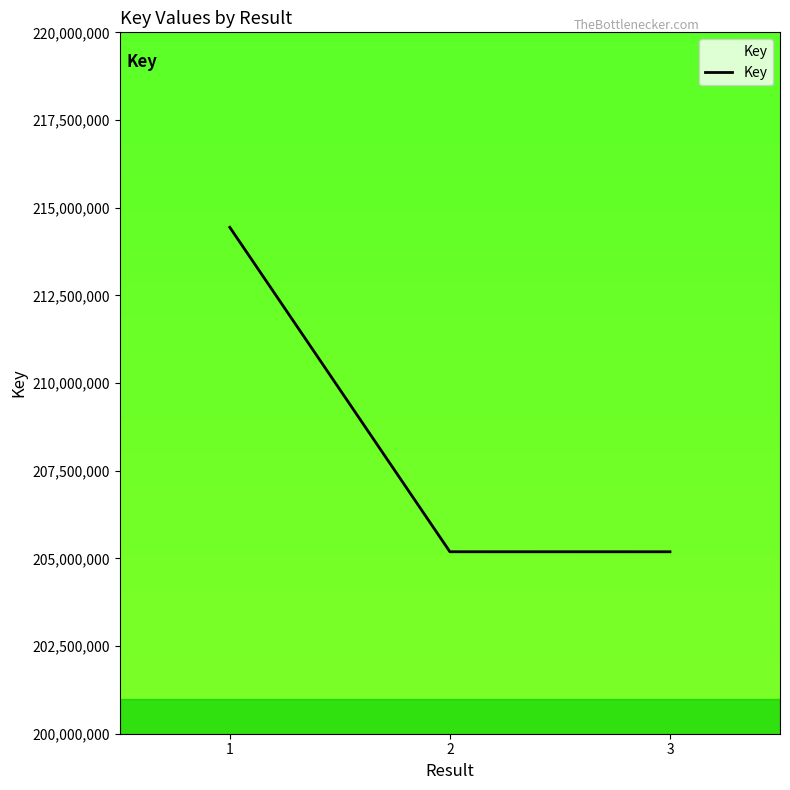

What is the greatest value displayed?

214439770